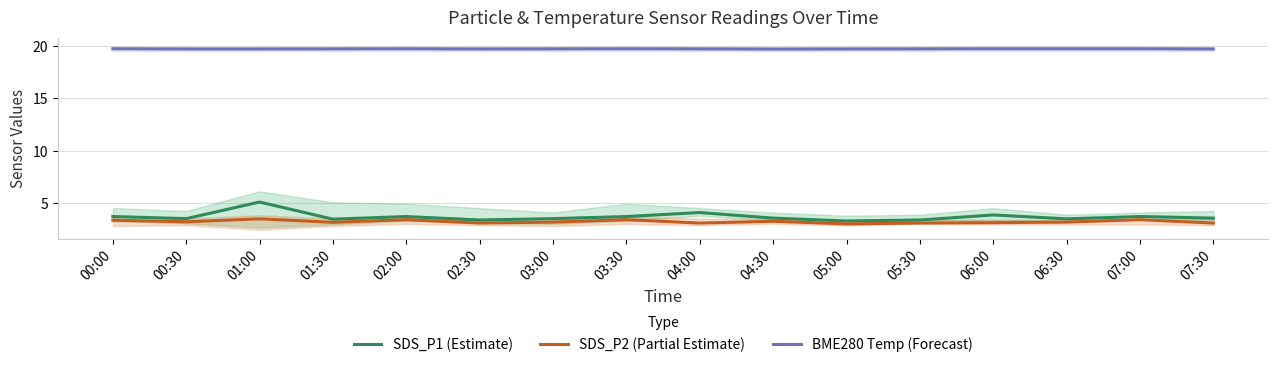

What are all the series names shown in the legend?

SDS_P1 (Estimate), SDS_P2 (Partial Estimate), BME280 Temp (Forecast)